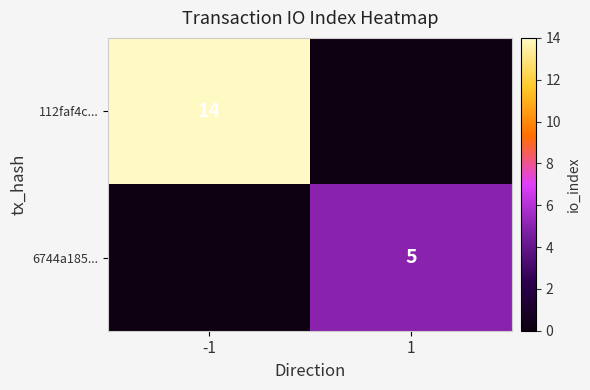

The value of 112faf4c... at -1 is 14. True or false?

True